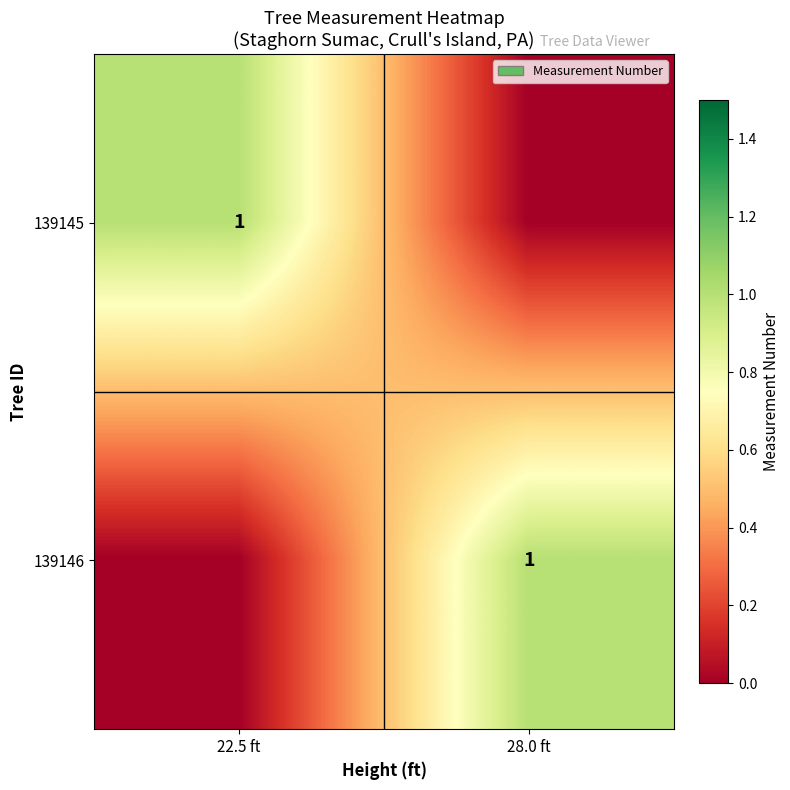

Is it true that 139145 equals 1 at 22.5 ft?

True